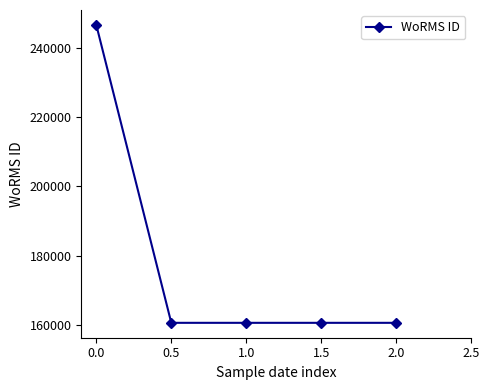

What is the label of the 1st point from the right?

2.0